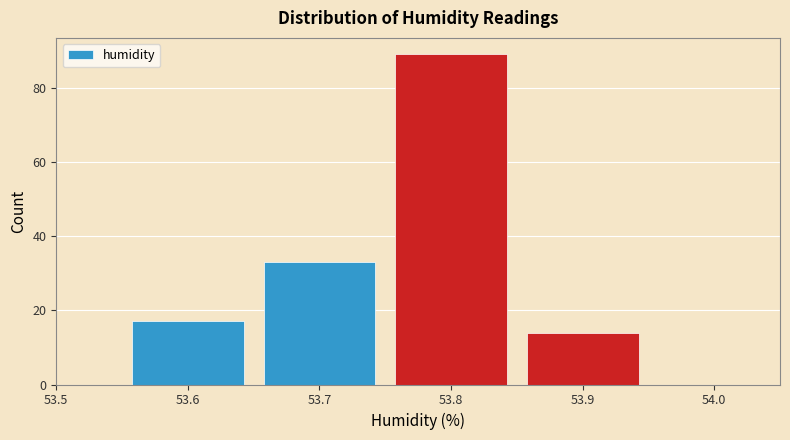

Which range on the x-axis has the tallest bar?

53.75 to 53.85